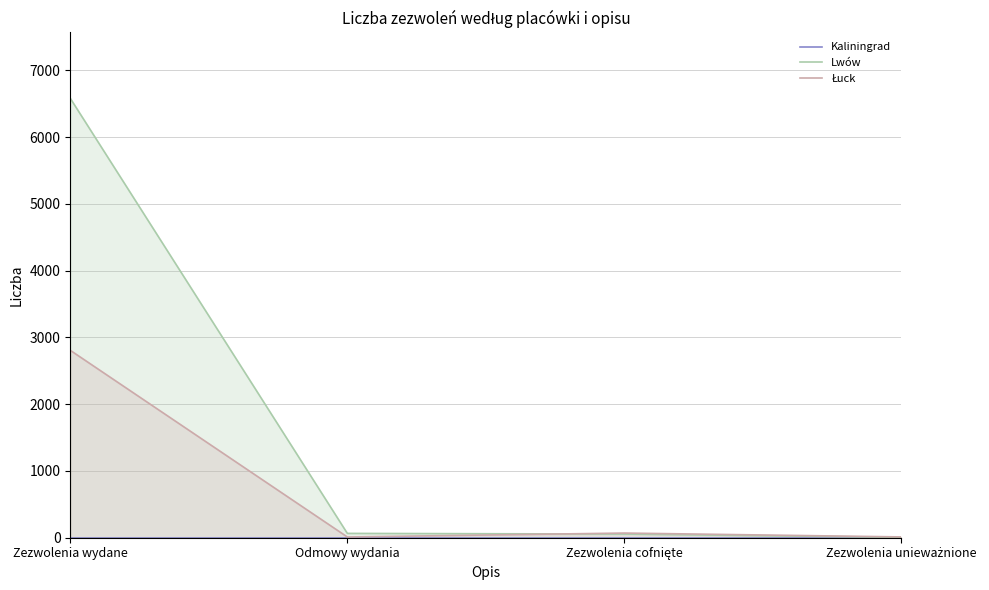

List the series in order of their overall mean, lowest first.

Kaliningrad, Łuck, Lwów